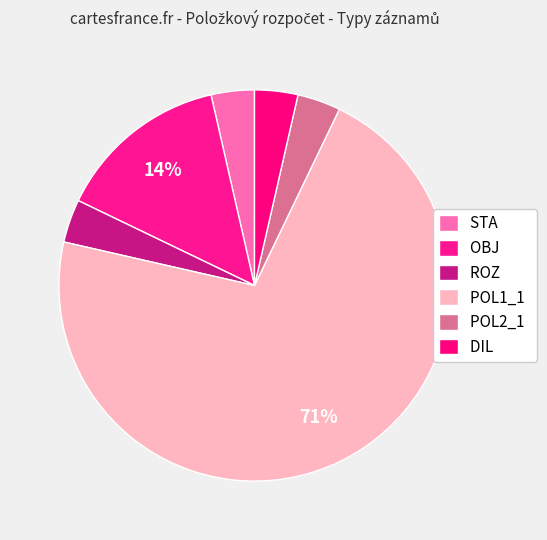

To the nearest percent, what is the combined percentage of POL2_1 and STA?

7%